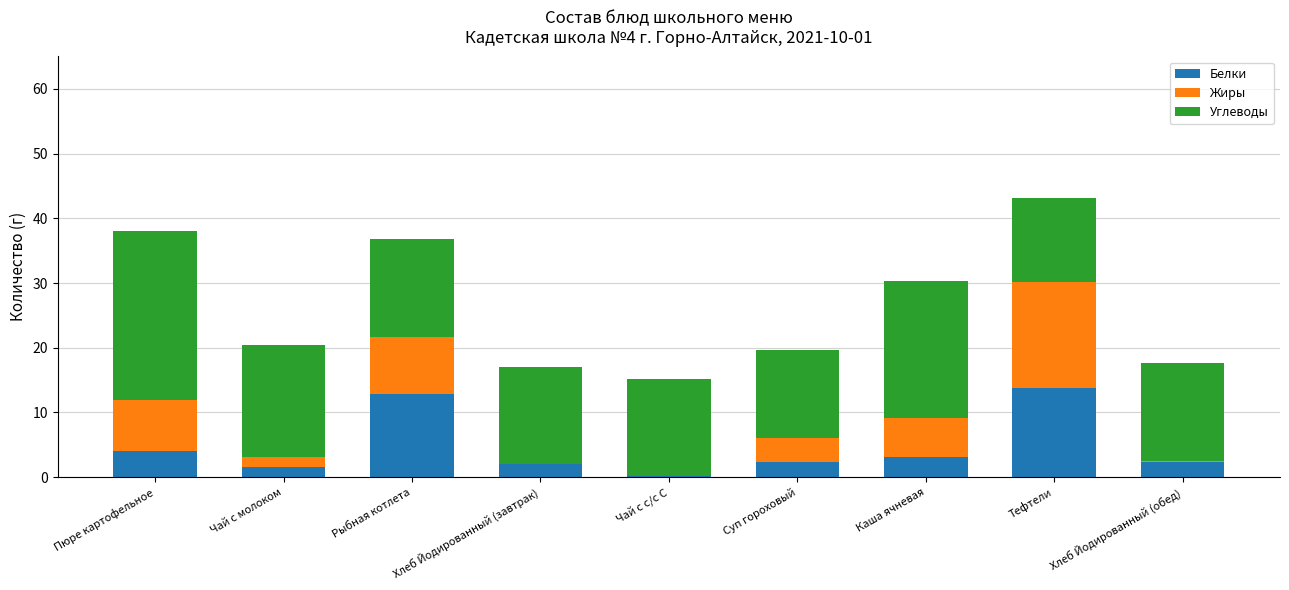

What is the approximate value of Белки at Хлеб Йодированный (завтрак)?

2.0